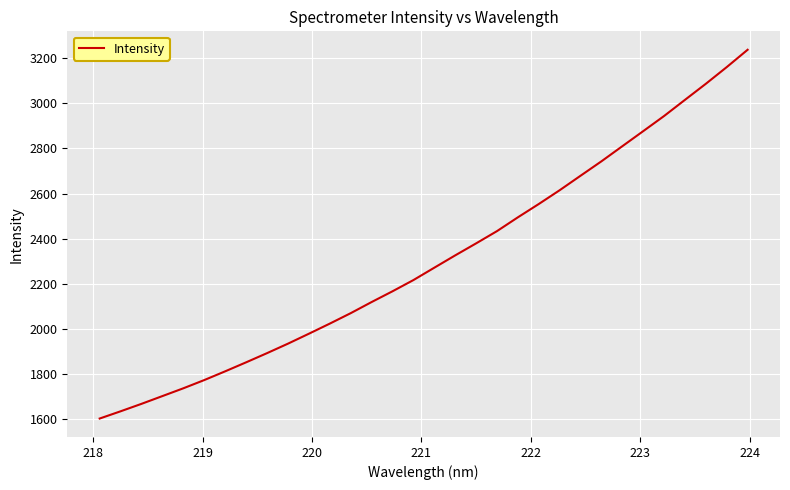

What is the maximum value shown in the chart?

3236.7